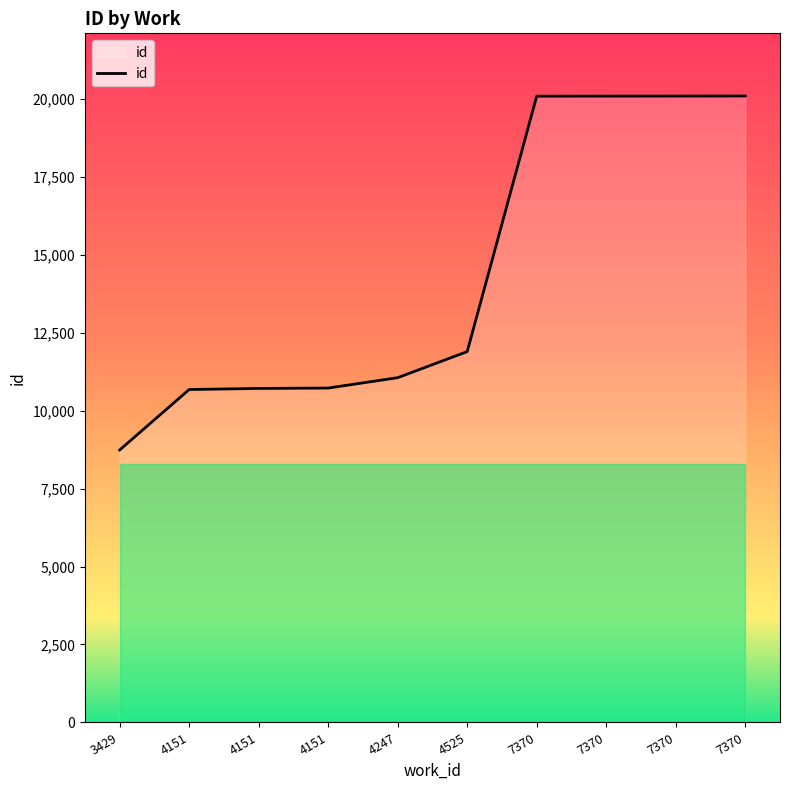

How many distinct data groups are displayed?

1